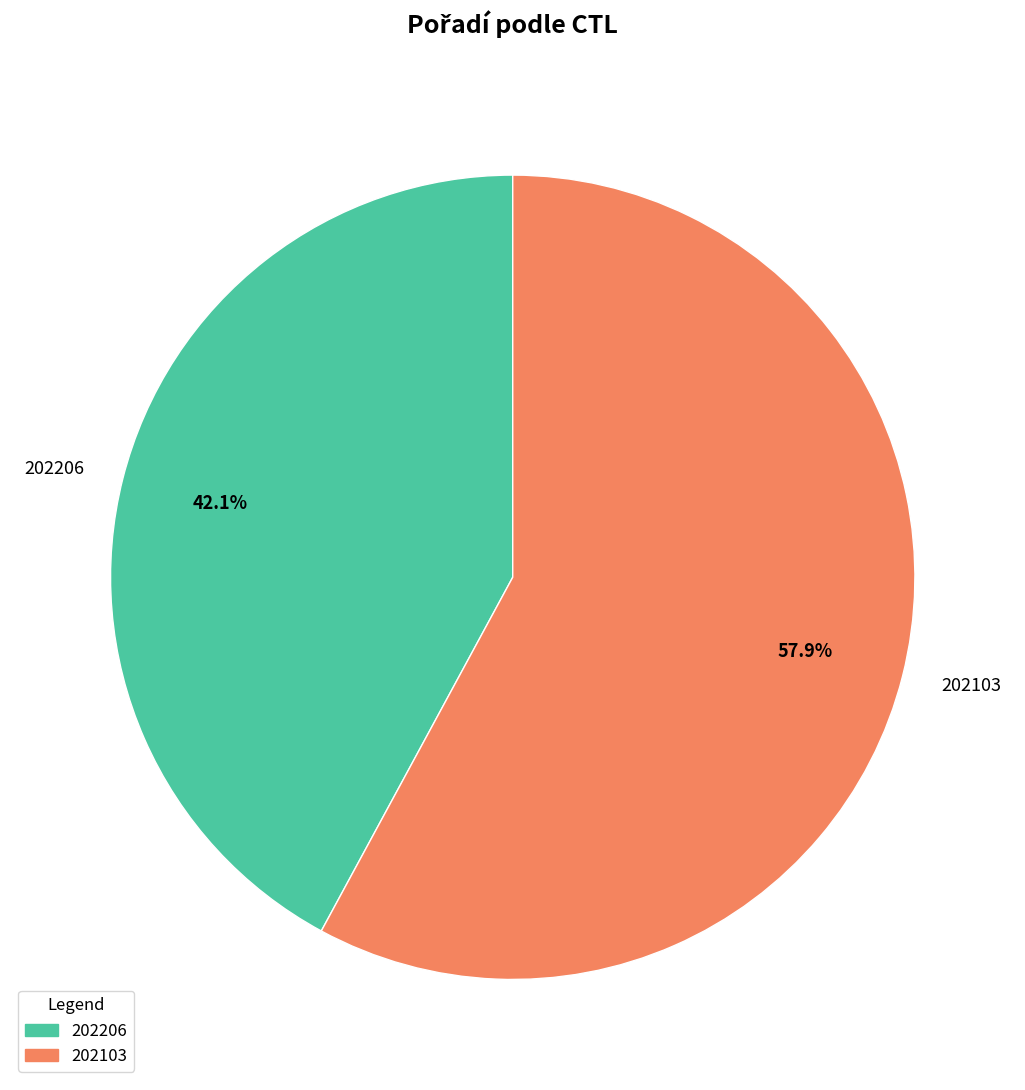

What percentage is NOT represented by 202103?

42.1%